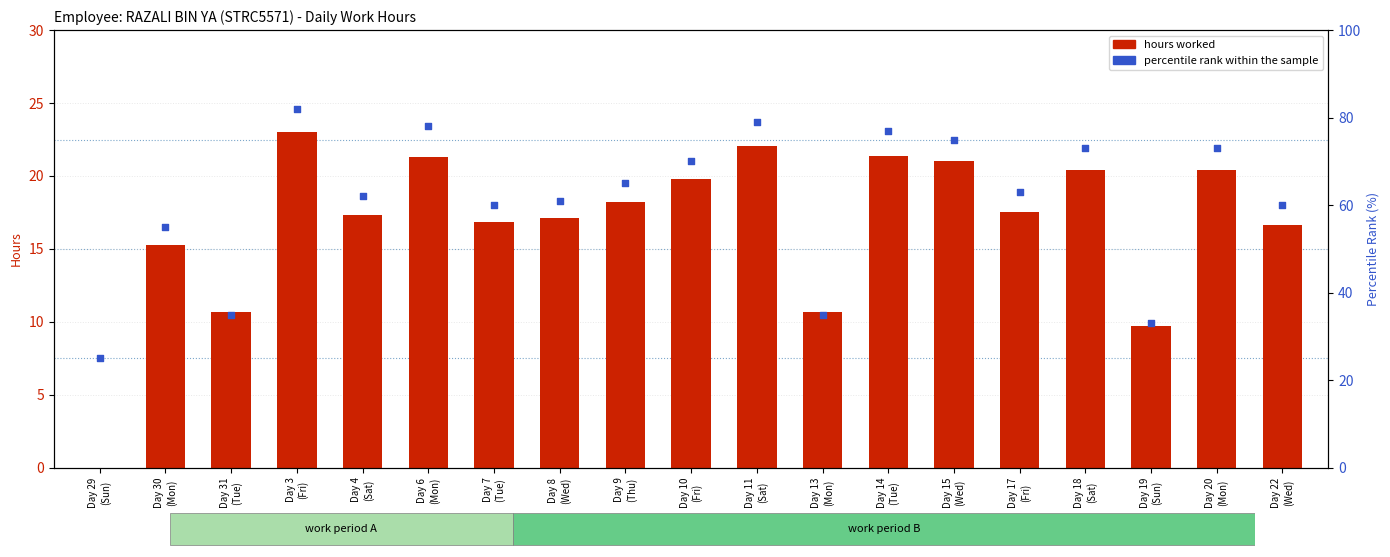

At how many categories does at least one series exceed 34?

17